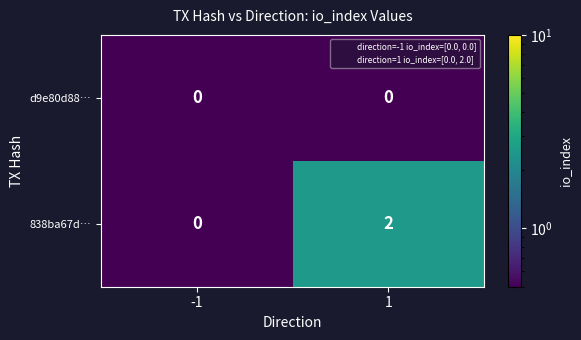

Which series has the widest spread of values?

838ba67d…